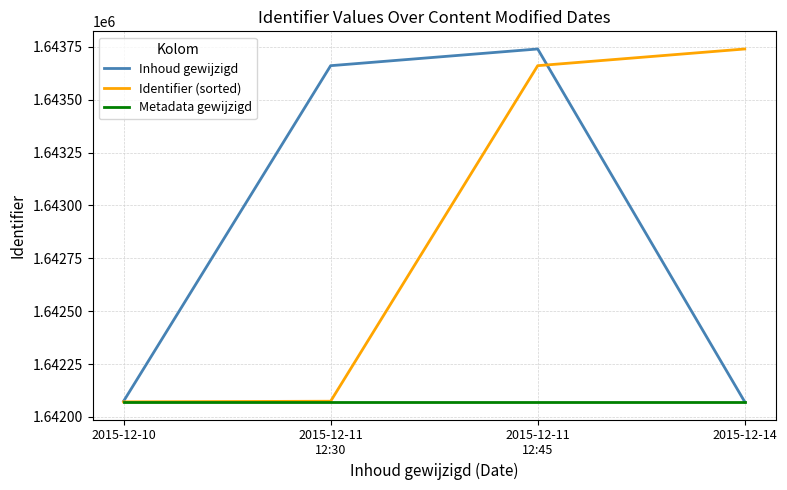

What is the highest value of the Identifier (sorted) series?

1643740